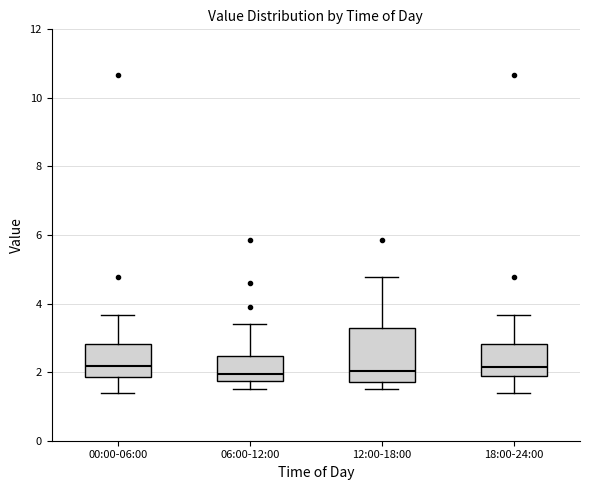

Reading left to right, transcribe this box plot: for each box, give where its median line is, the range the box spans, and where its two whiskers end, as read against the y-axis. The values are not printed on the chart, so give them approximately, as read against the axis.

00:00-06:00: median 2.2, box 1.8 to 2.8, whiskers 1.4 to 3.6
06:00-12:00: median 2.0, box 1.8 to 2.4, whiskers 1.6 to 3.4
12:00-18:00: median 2.0, box 1.8 to 3.2, whiskers 1.6 to 4.8
18:00-24:00: median 2.2, box 1.8 to 2.8, whiskers 1.4 to 3.6